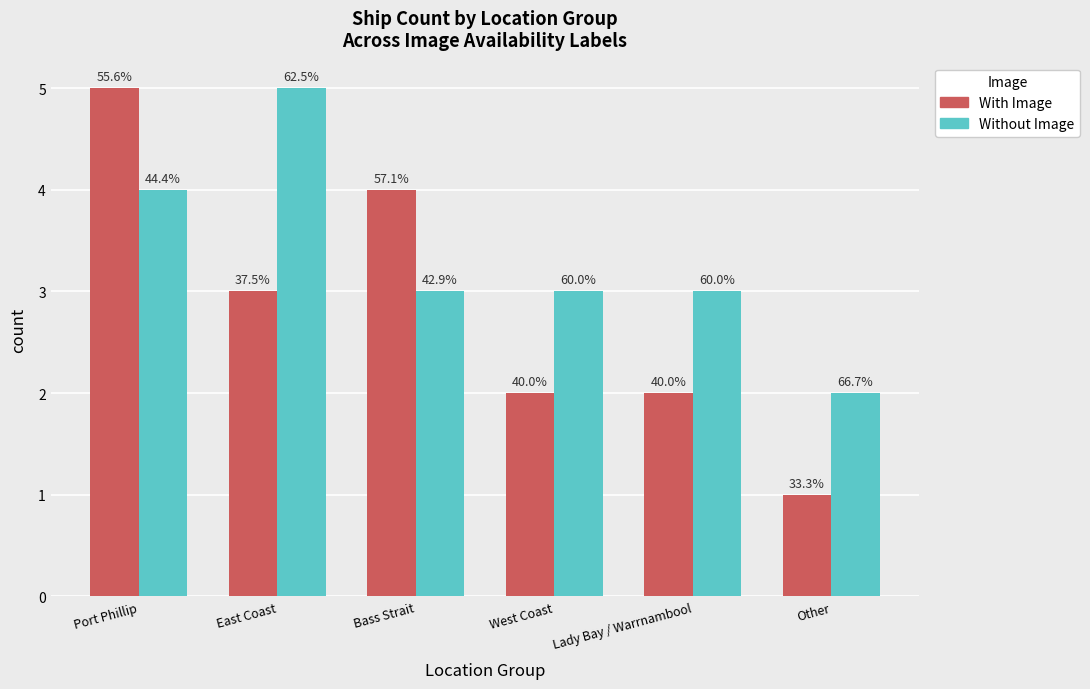

How many bars are there in total?

12